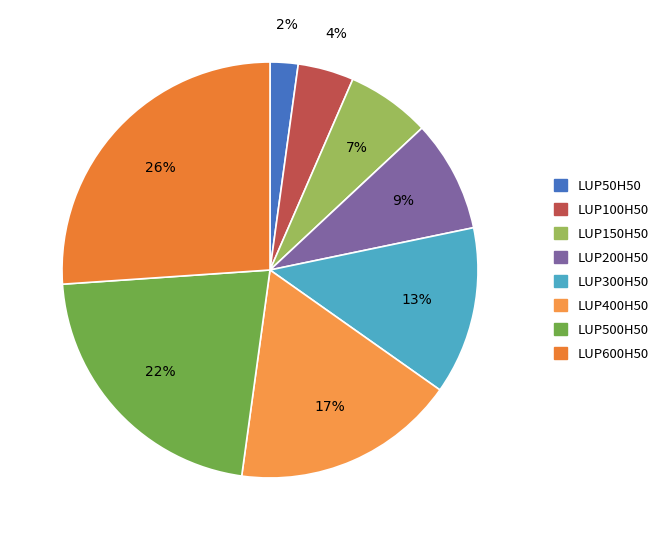

How many segments does this pie chart have?

8